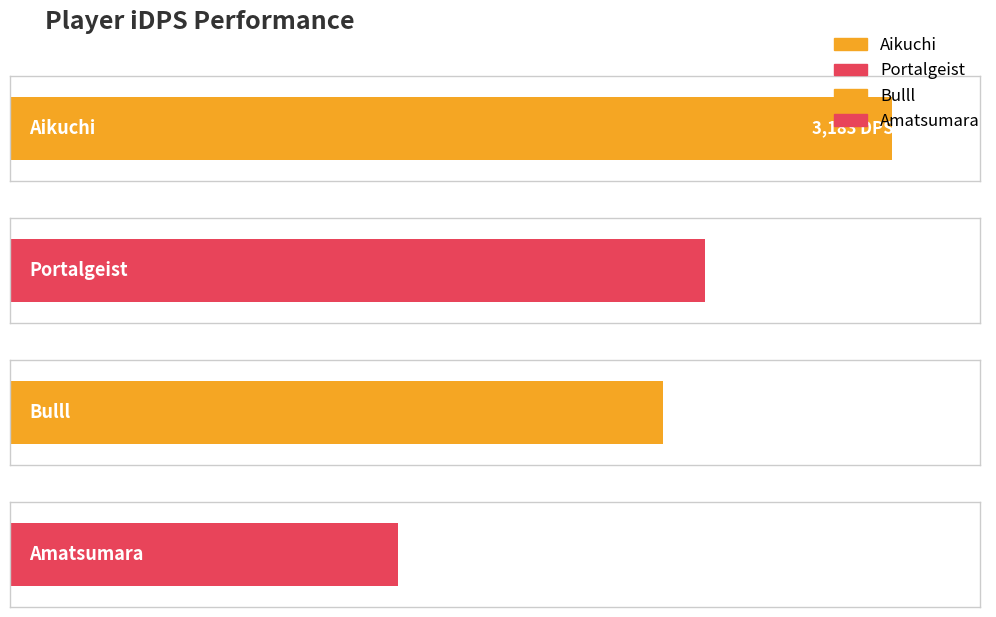

Are the bars grouped side by side (vs. stacked)?

No